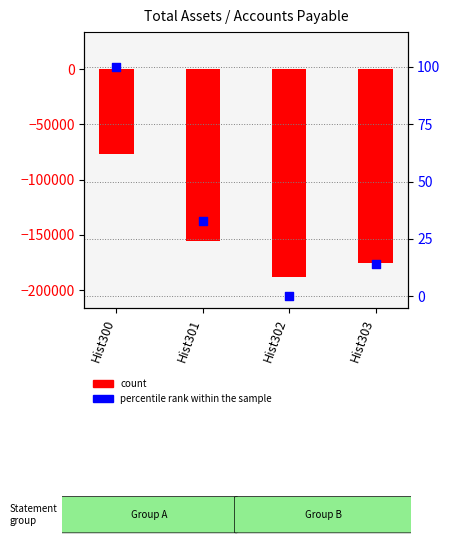

At which category is the sum across all series the highest?

Hist300